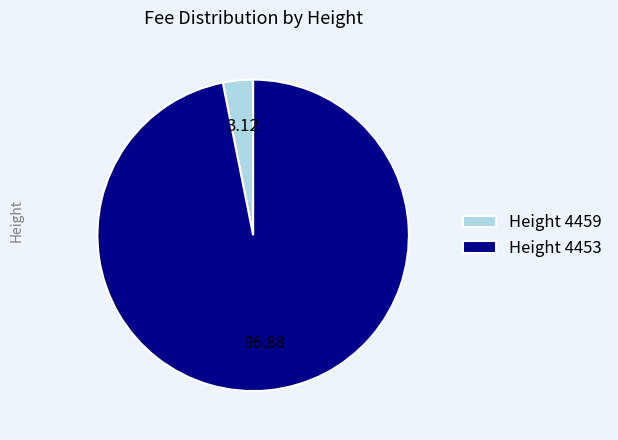

Is the sum of Height 4459 and Height 4453 greater than half?

Yes